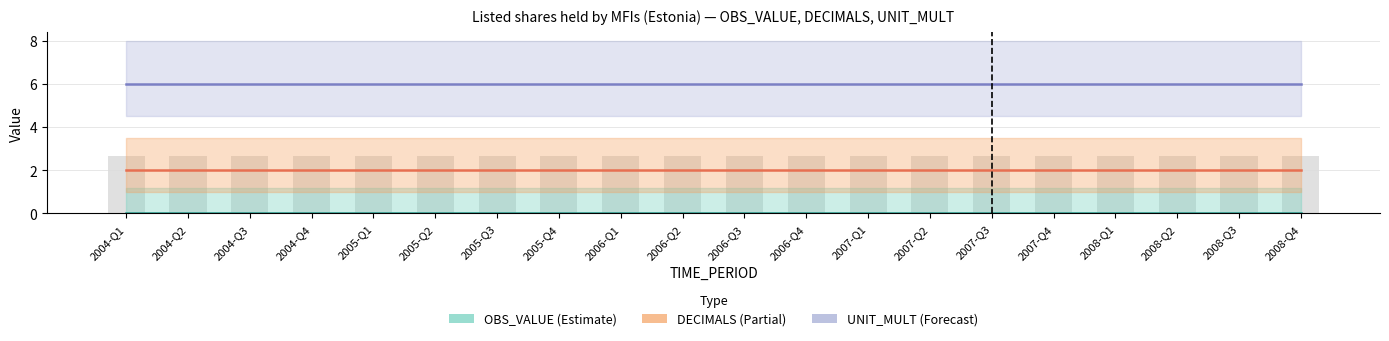

Count the number of categories in the chart.

20